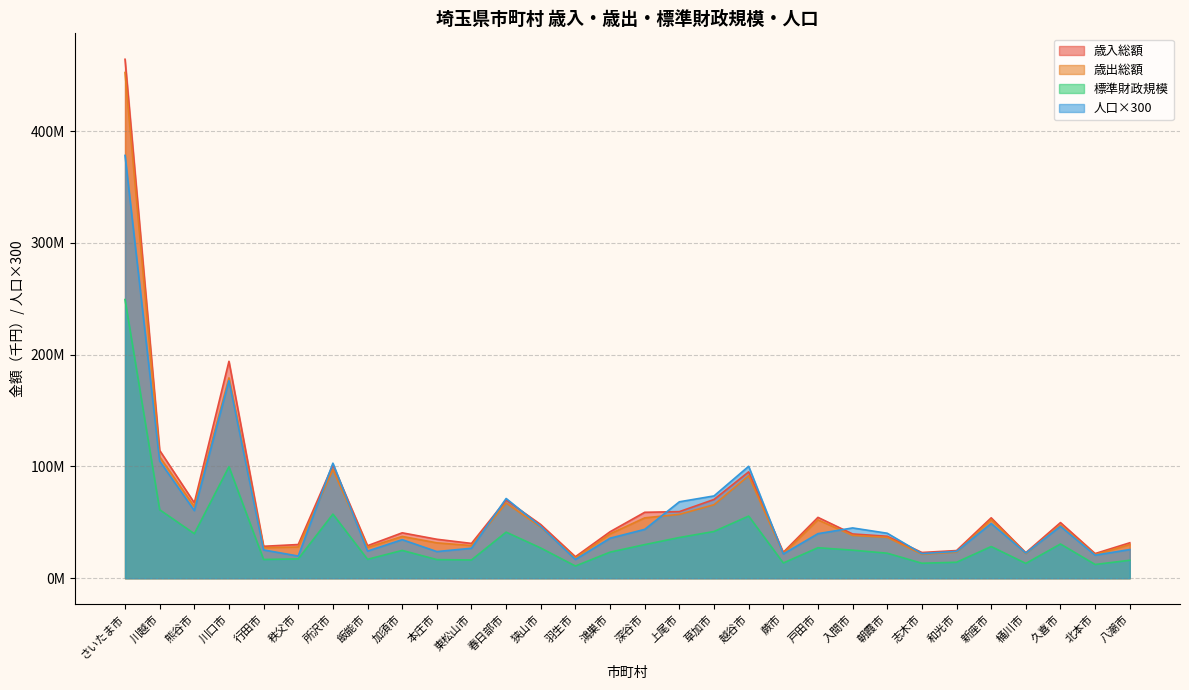

Read the 歳入総額 value at 八潮市.

31712588